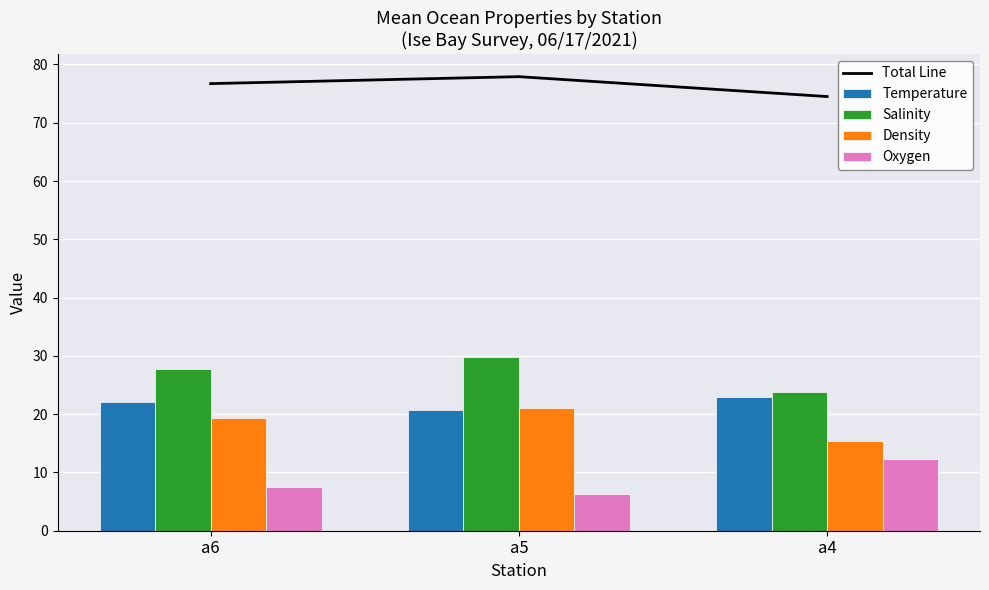

What is the maximum value for Total Line?

77.9